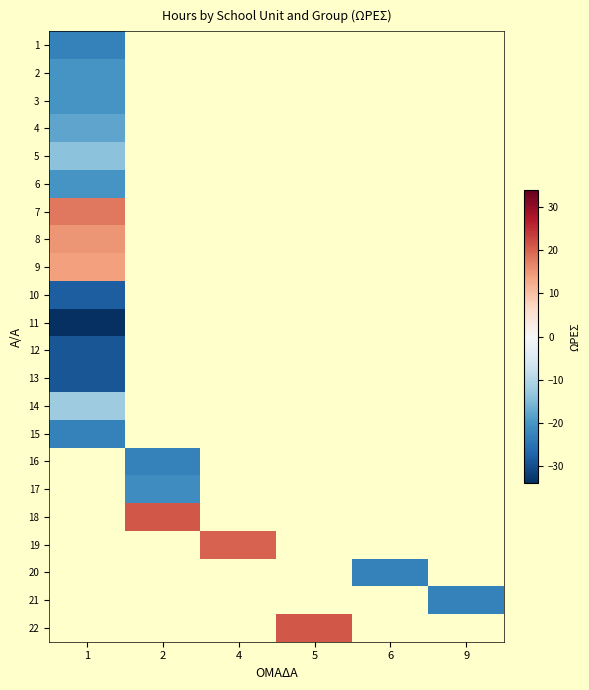

At how many categories does at least one series exceed -32?

6